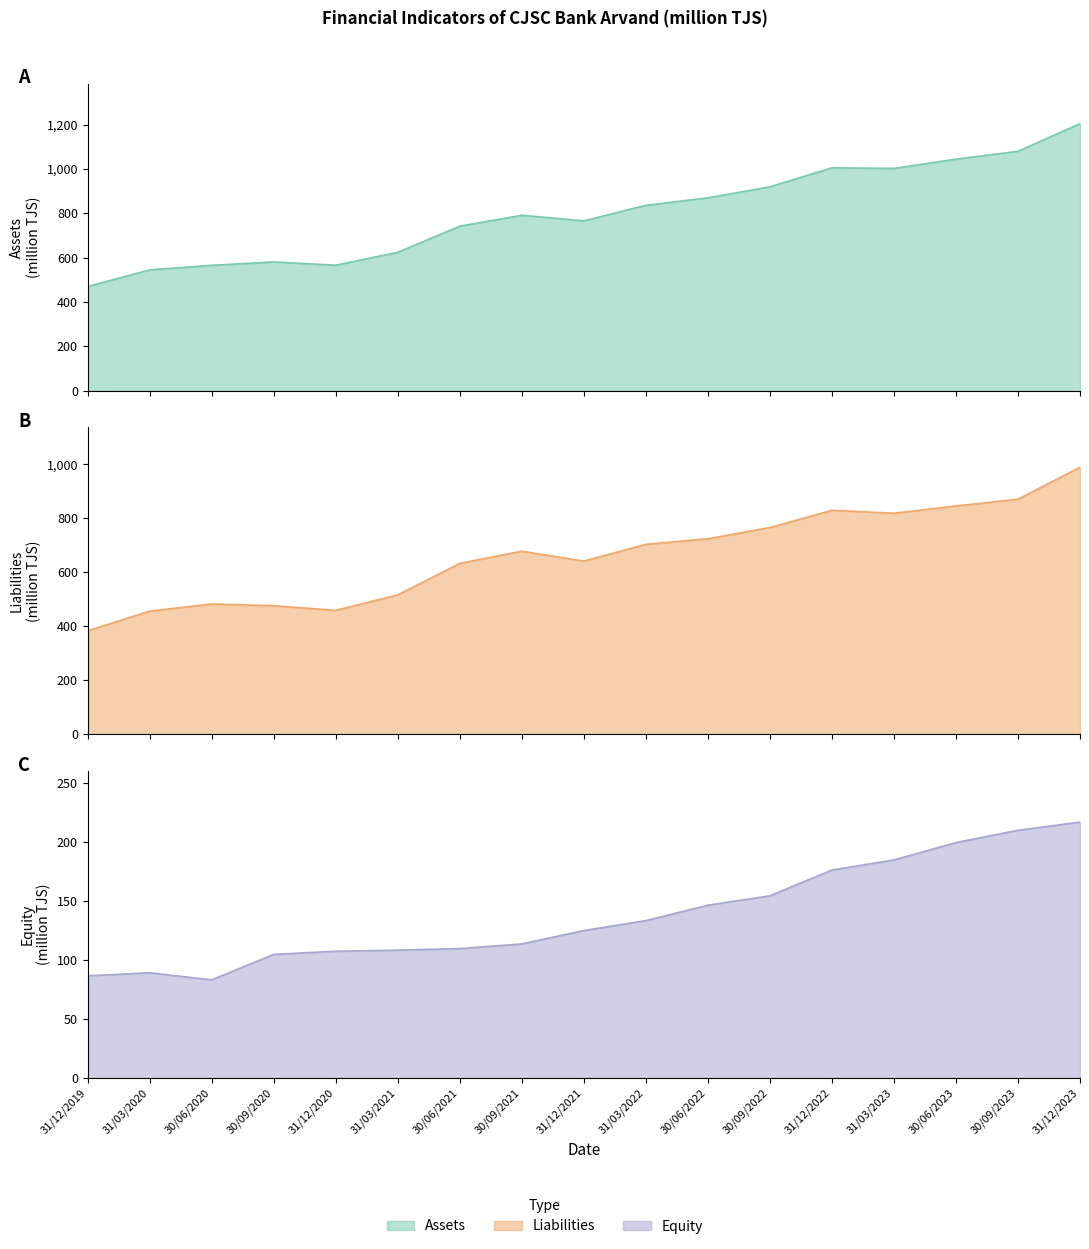

How many data points in Equity are above 124?

9